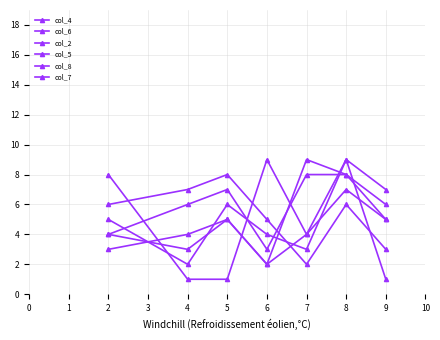

How many lines are shown in the chart?

6